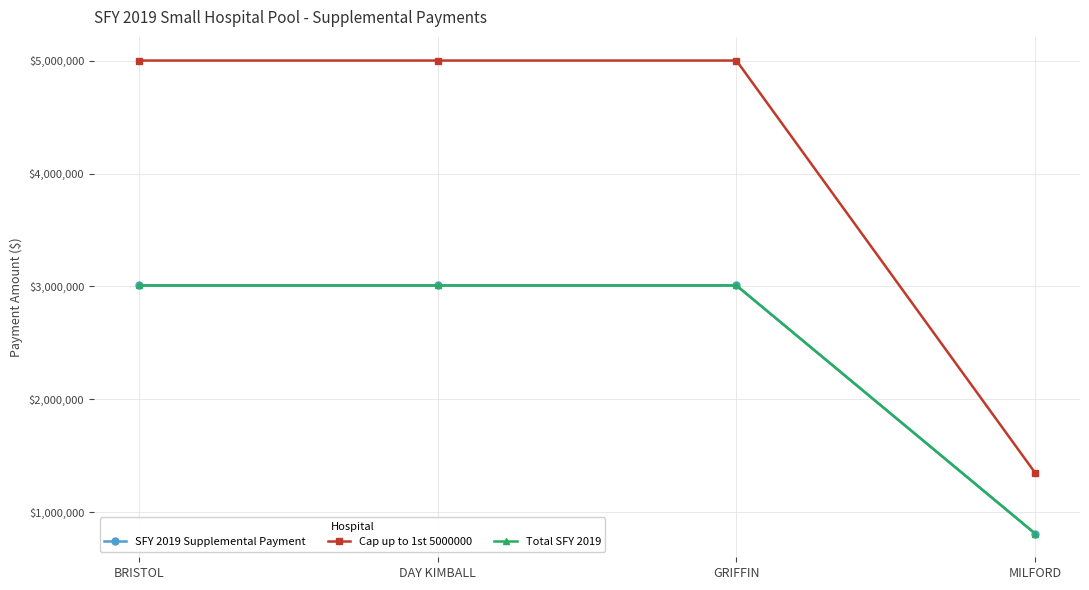

What is the average value of the Total SFY 2019 series?

2459890